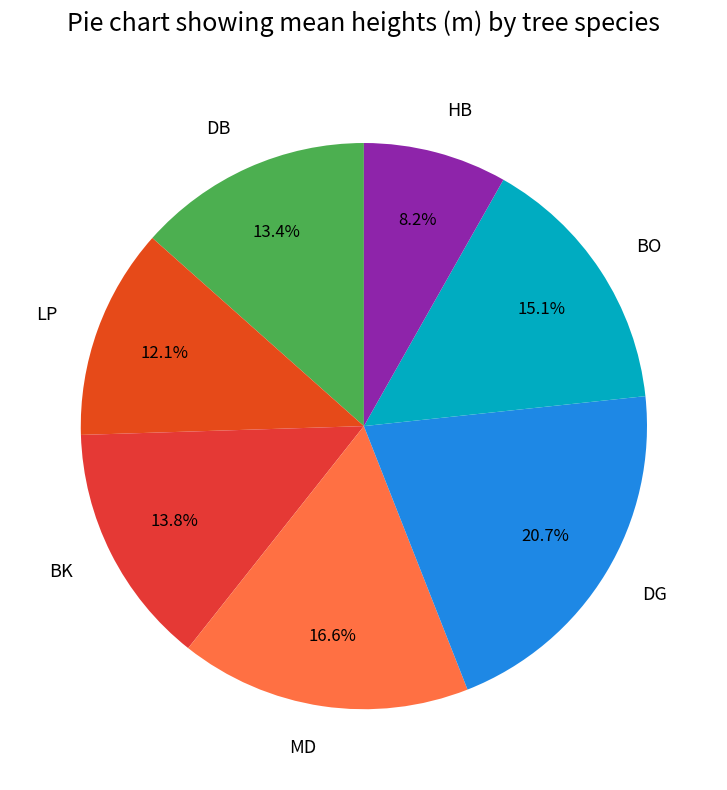

Count the number of slices in the pie.

7